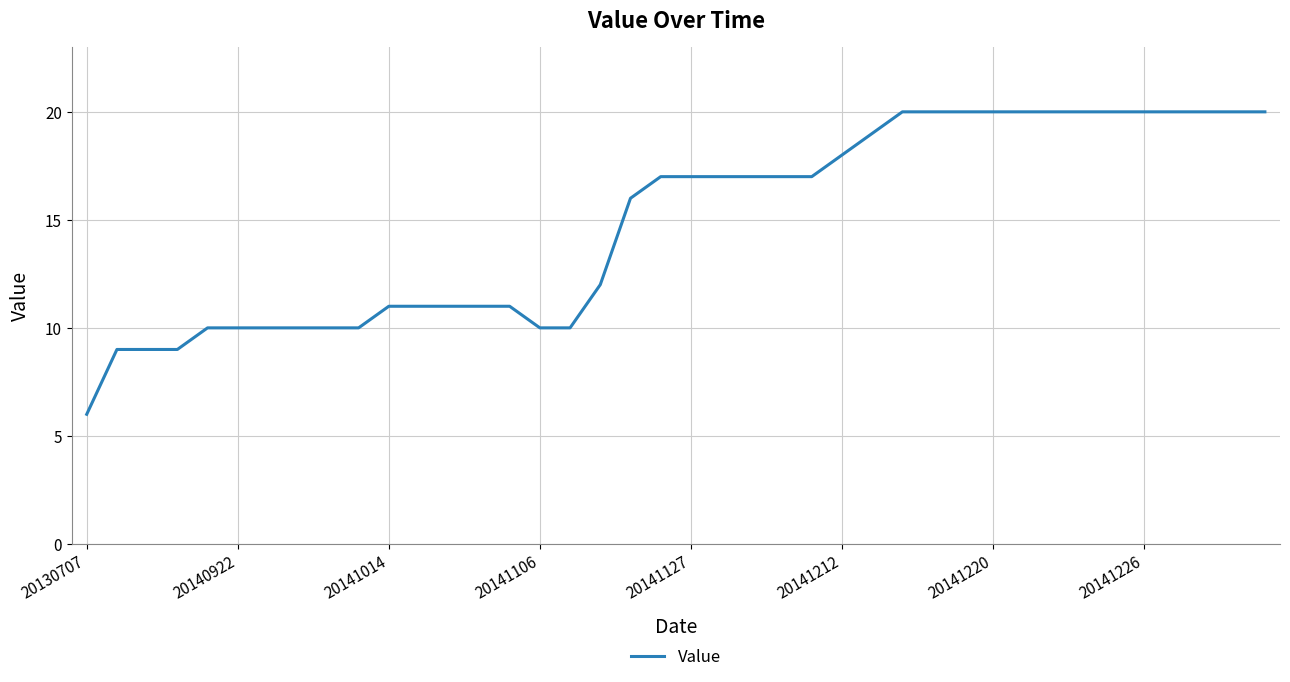

What is the difference between the maximum and minimum values?

14